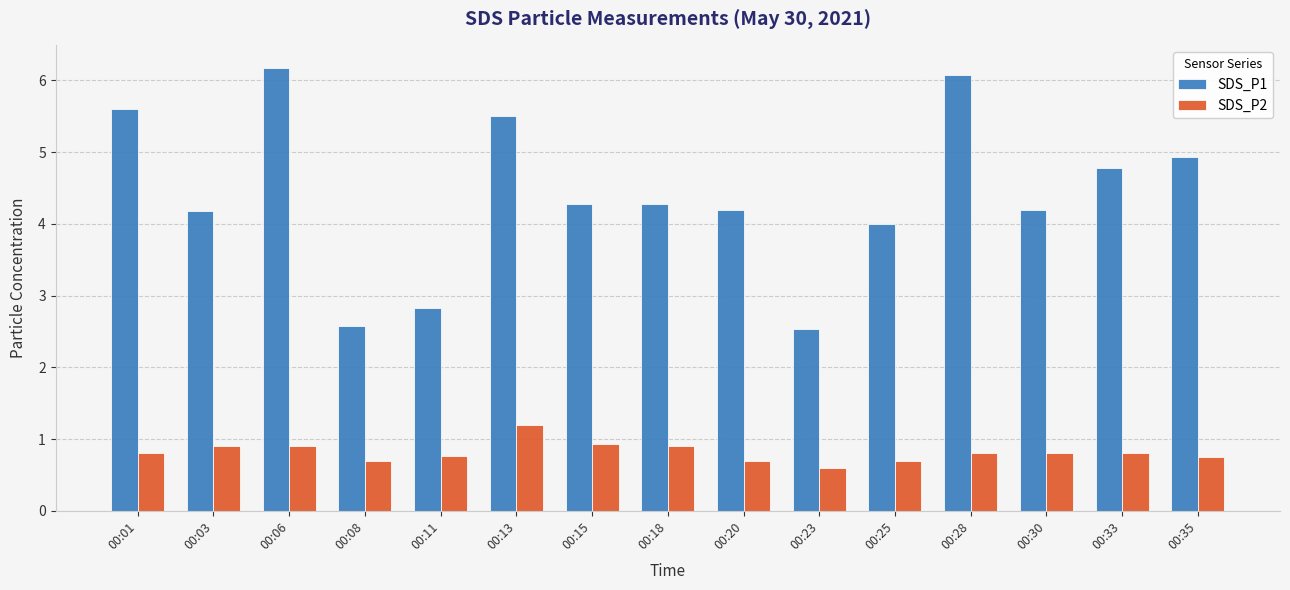

True or false: SDS_P2 has a value of 0.4 at 00:20.

False